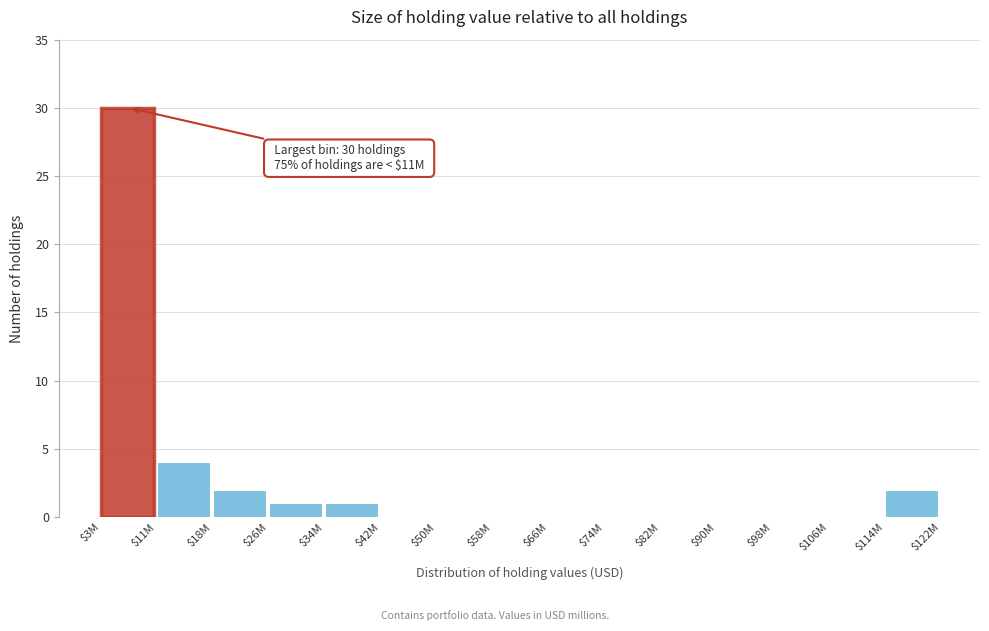

At which label is the value closest to 15?

$11M